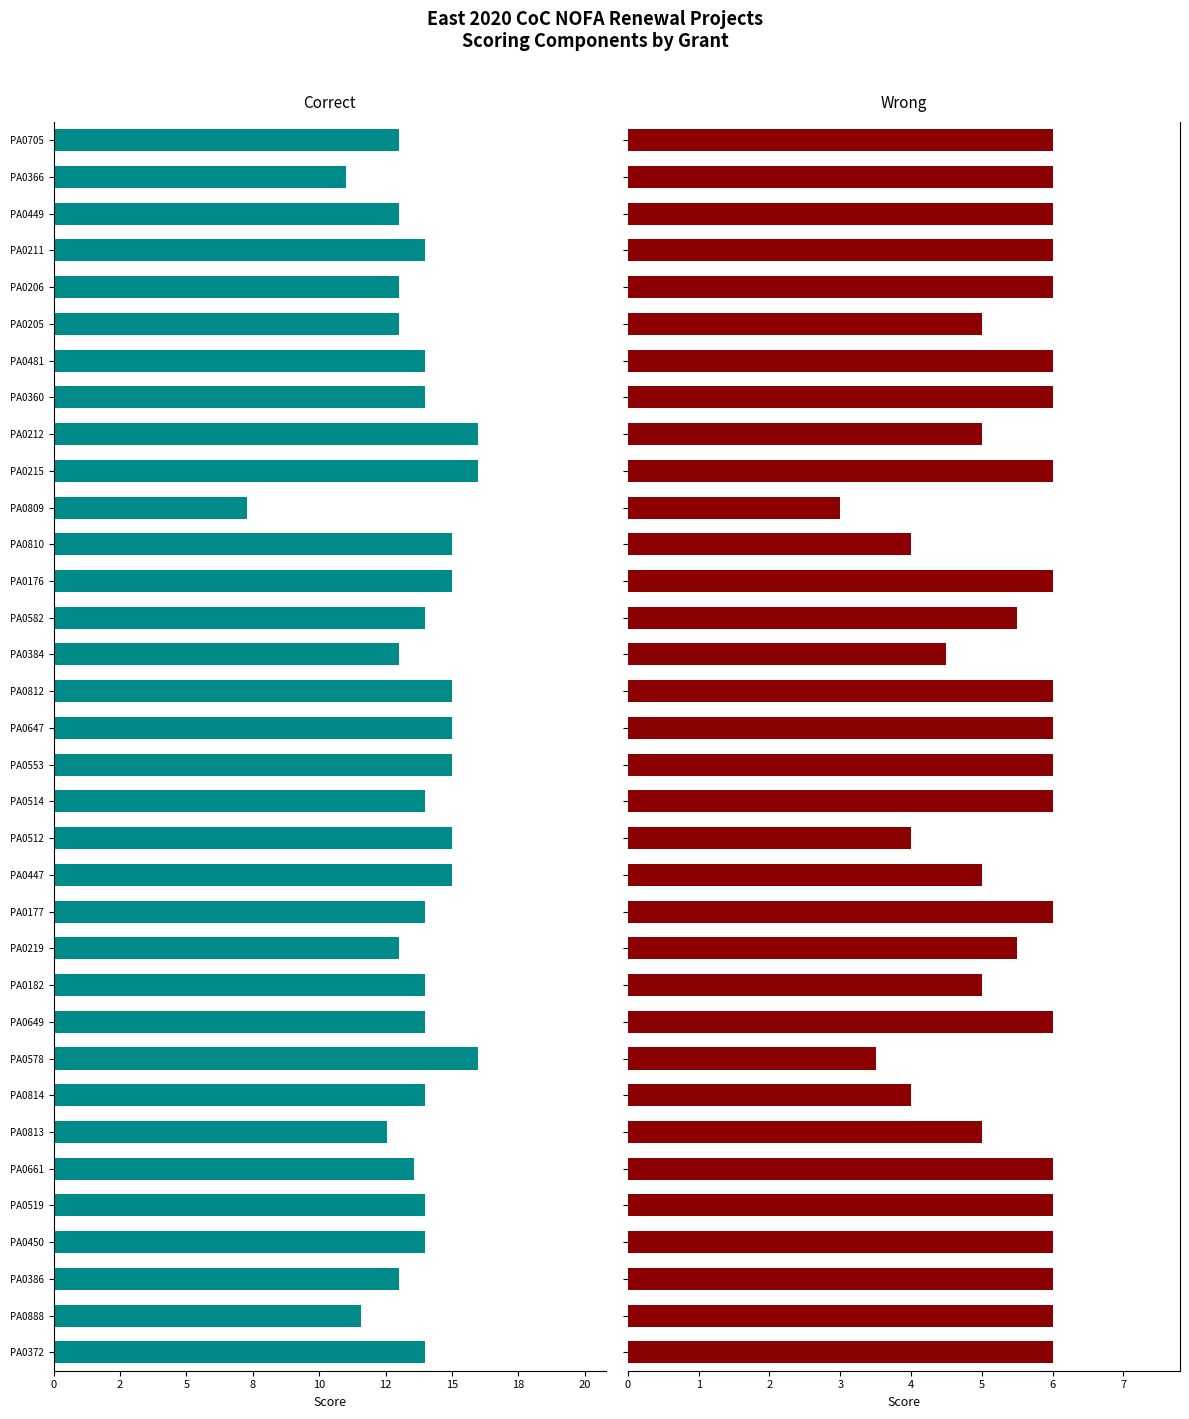

Reading right to left, list all the values displayed in this chart.

High Quality Data Entry-Destination: -13.0	-11.0	-13.0	-14.0	-13.0	-13.0	-14.0	-14.0	-16.0	-16.0	-7.3	-15.0	-15.0	-14.0	-13.0	-15.0	-15.0	-15.0	-14.0	-15.0	-15.0	-14.0	-13.0	-14.0	-14.0	-16.0	-14.0	-12.6	-13.6	-14.0	-14.0	-13.0	-11.6	-14.0
CoC Trainings and Webinars: 6.0	6.0	6.0	6.0	6.0	5.0	6.0	6.0	5.0	6.0	3.0	4.0	6.0	5.5	4.5	6.0	6.0	6.0	6.0	4.0	5.0	6.0	5.5	5.0	6.0	3.5	4.0	5.0	6.0	6.0	6.0	6.0	6.0	6.0